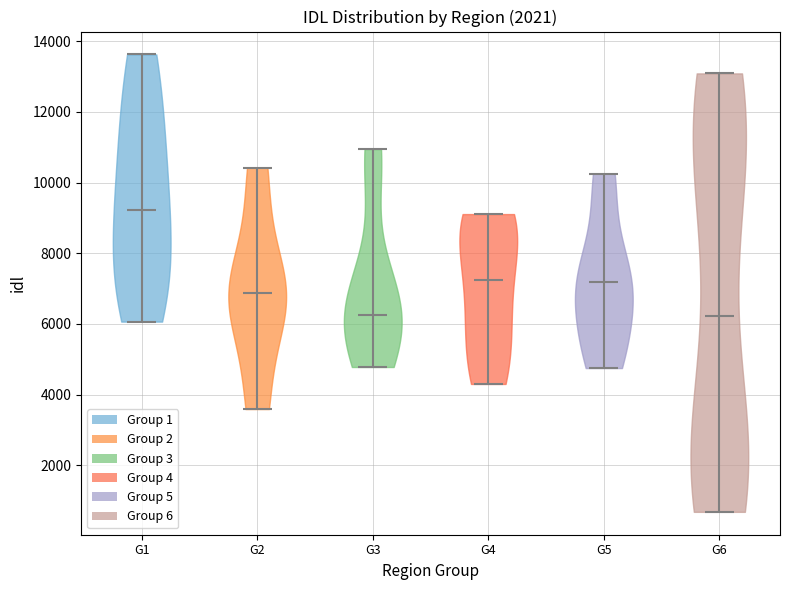

Reading left to right, read every violin against the y-axis: where its median line is, and the lowest and highest points it reaches. The values are not printed on the chart, so give them approximately, as read against the axis.

G1: median line 9200, lowest point 6000, highest point 13600
G2: median line 6800, lowest point 3600, highest point 10400
G3: median line 6200, lowest point 4800, highest point 11000
G4: median line 7200, lowest point 4400, highest point 9200
G5: median line 7200, lowest point 4800, highest point 10200
G6: median line 6200, lowest point 600, highest point 13000